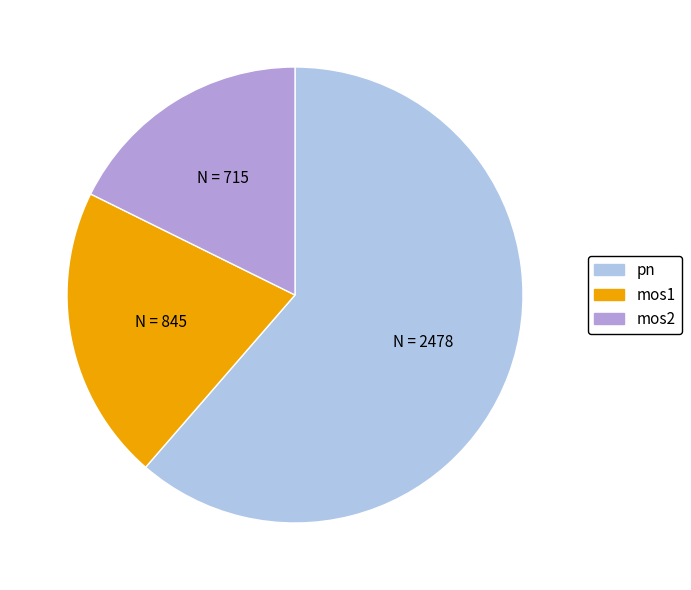

True or false: pn accounts for 45% of the total.

False